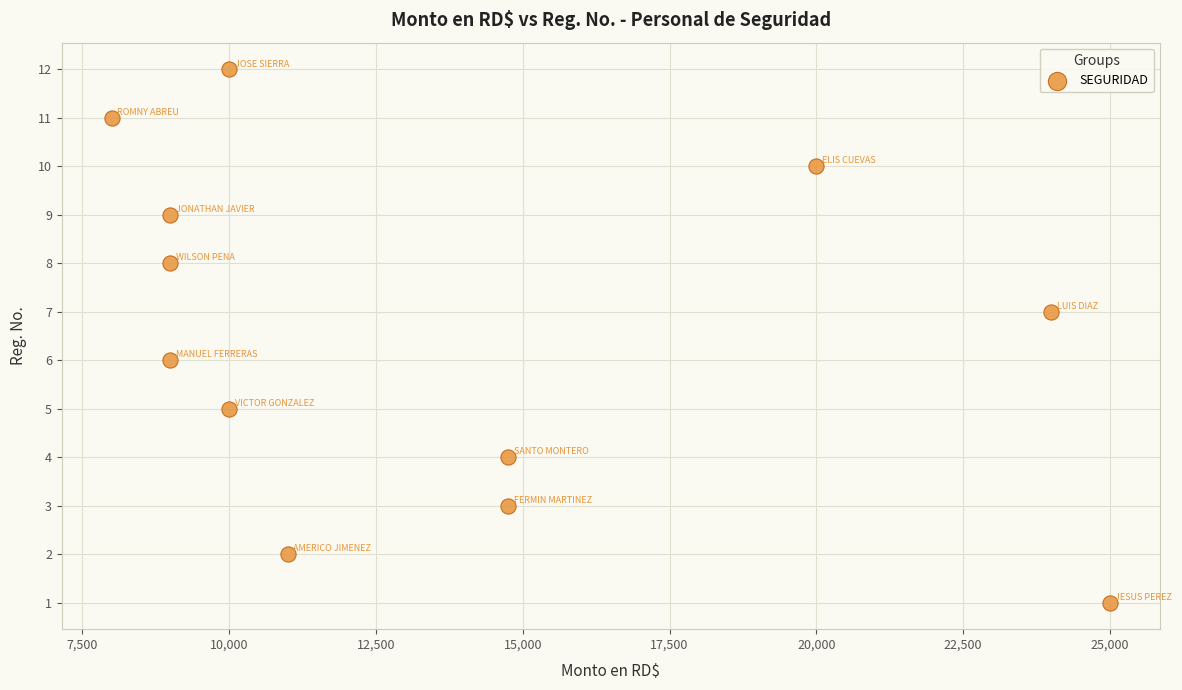

What is the range of X values (max minus min)?

17000